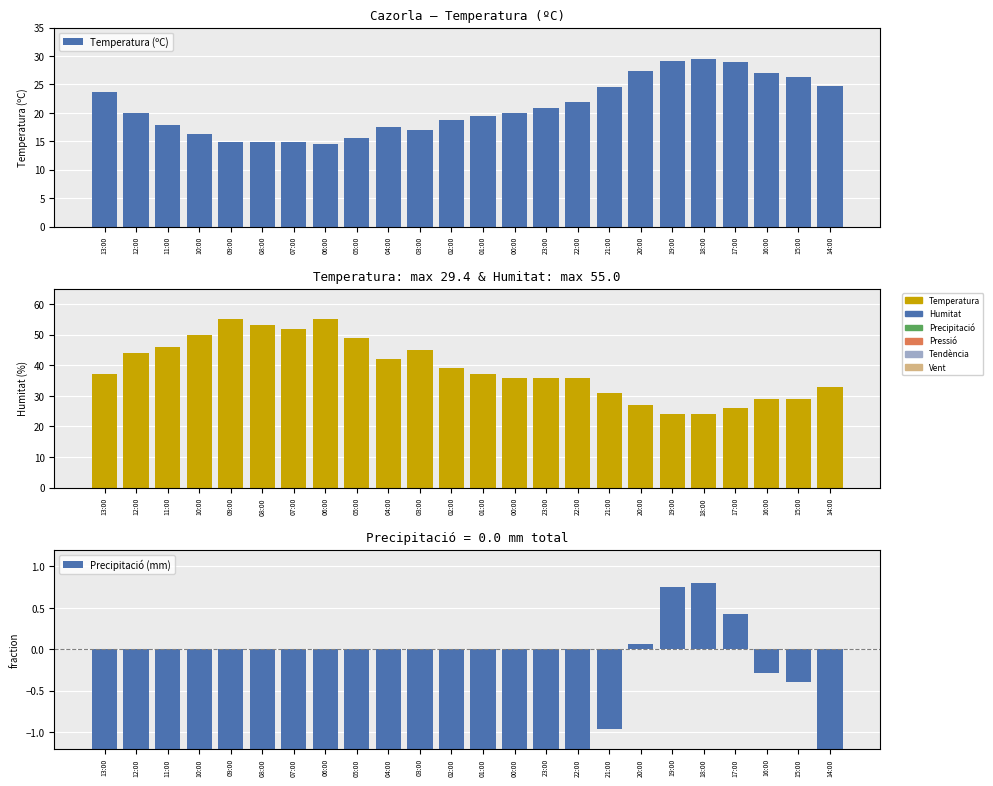

What is the label of the 10th bar from the left?

04:00